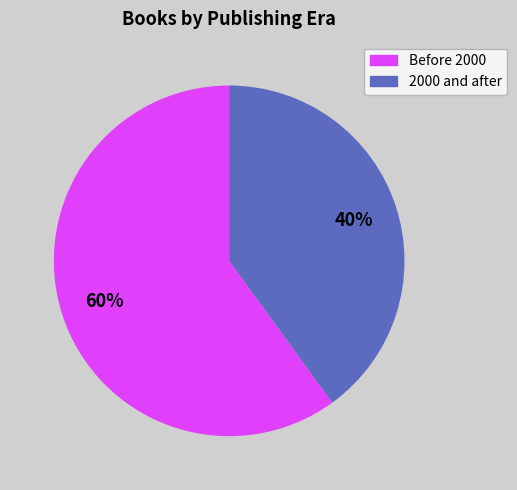

The 2000 and after slice represents 25% of the pie. True or false?

False